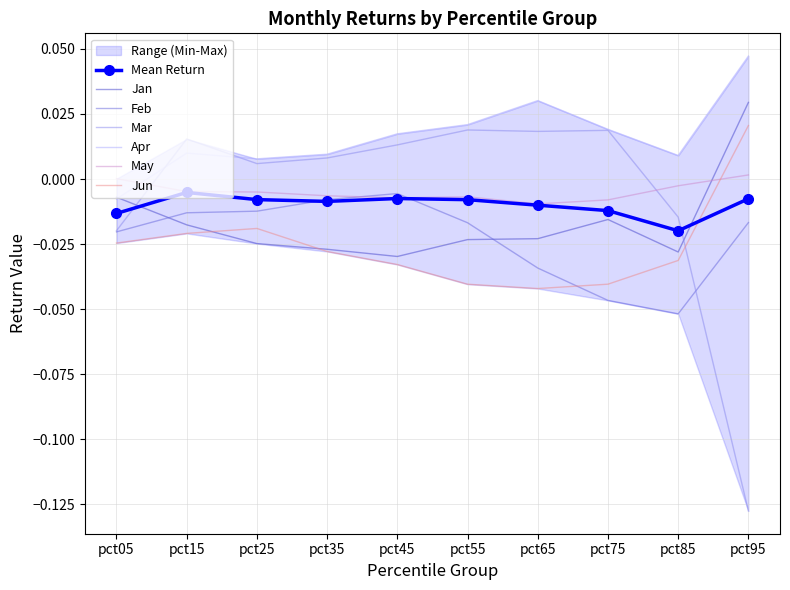

Count the number of categories in the chart.

10